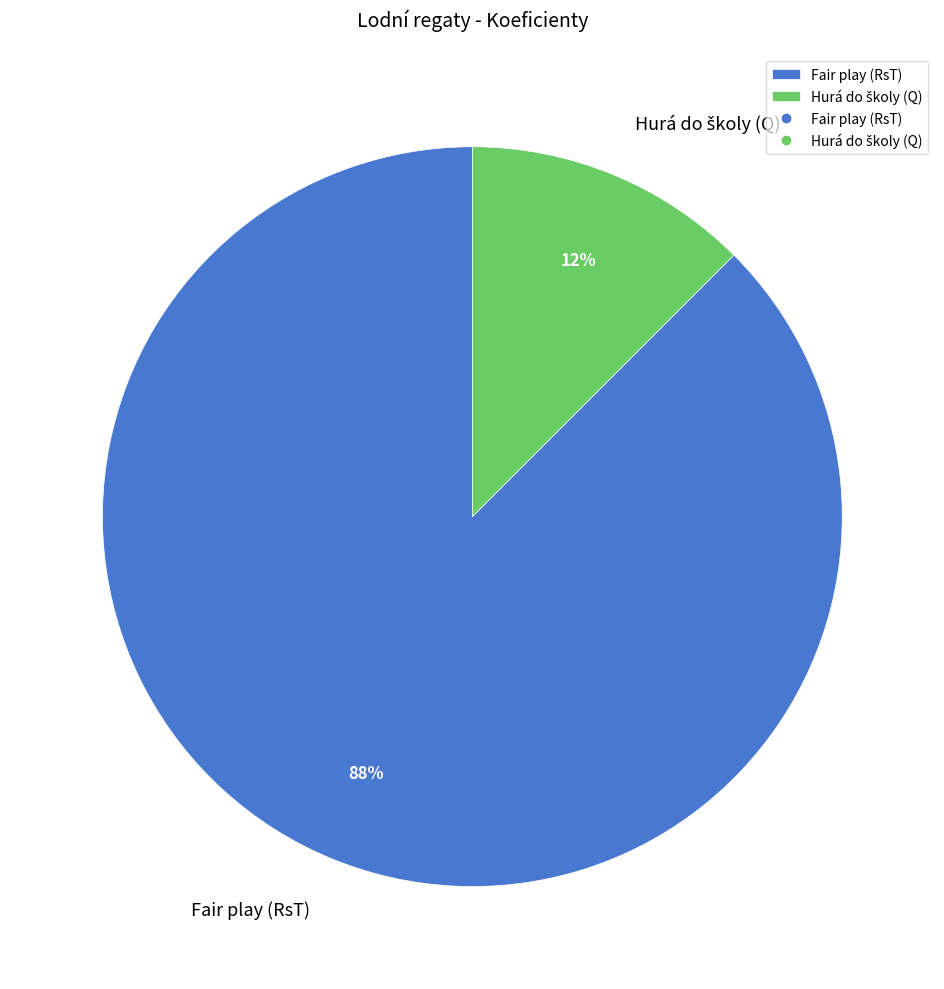

To the nearest percent, what is the average slice percentage?

50%